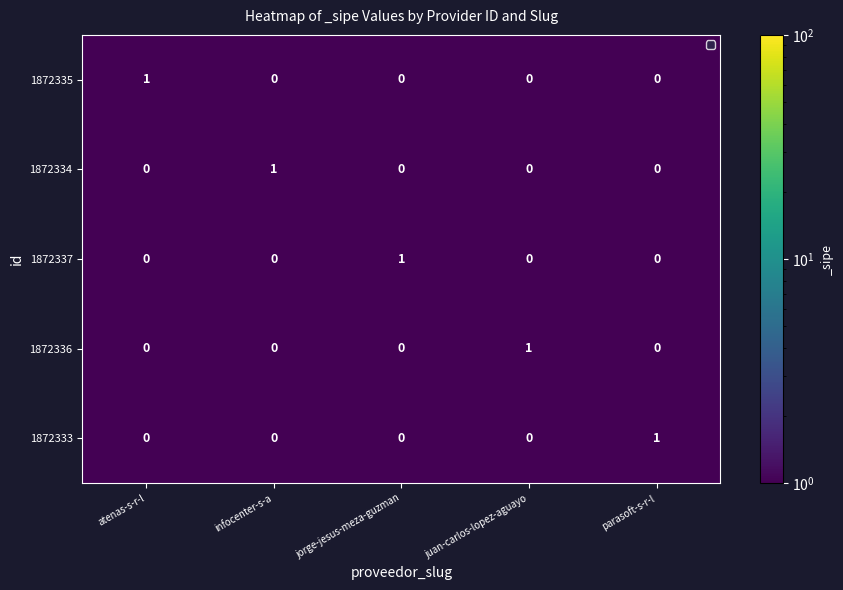

True or false: 1872335 has a value of 0 at juan-carlos-lopez-aguayo.

True